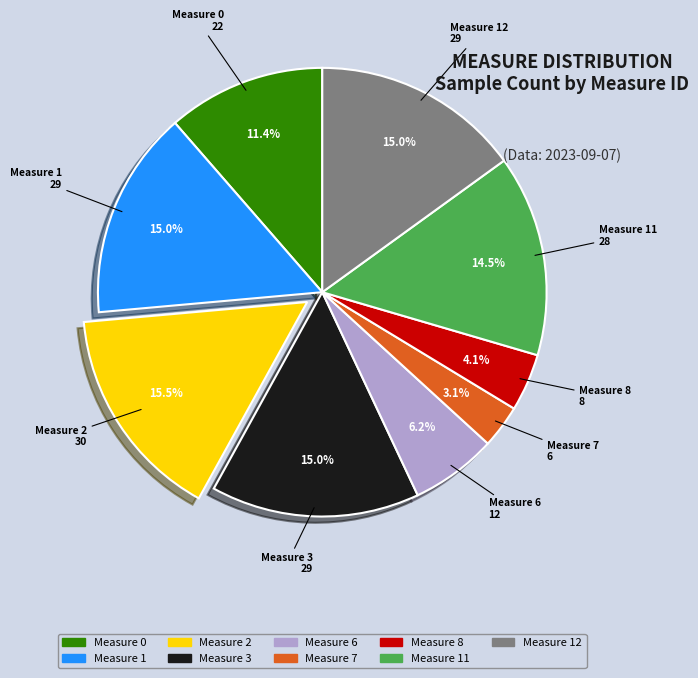

Does any single category account for the majority?

No